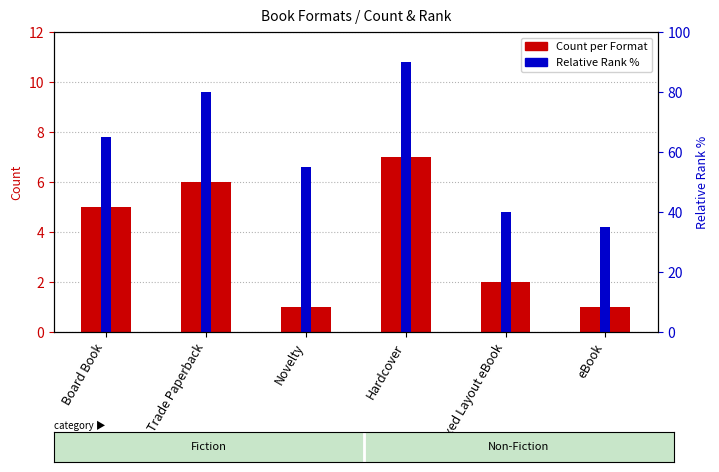

Reading right to left, extract all data points from this chart.

Count per Format: eBook=1	Fixed Layout eBook=2	Hardcover=7	Novelty=1	Trade Paperback=6	Board Book=5
Relative Rank %: eBook=35	Fixed Layout eBook=40	Hardcover=90	Novelty=55	Trade Paperback=80	Board Book=65